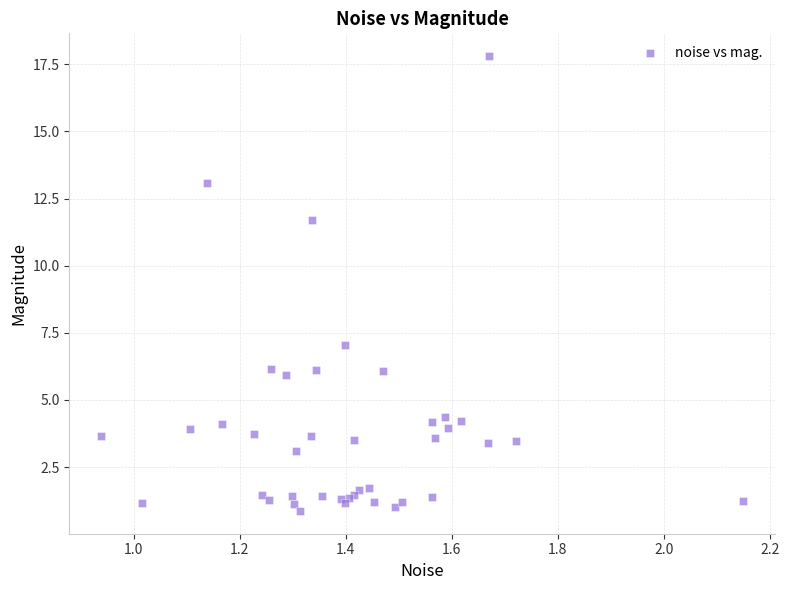

What Y value in the scatter plot is closest to 9?

7.0